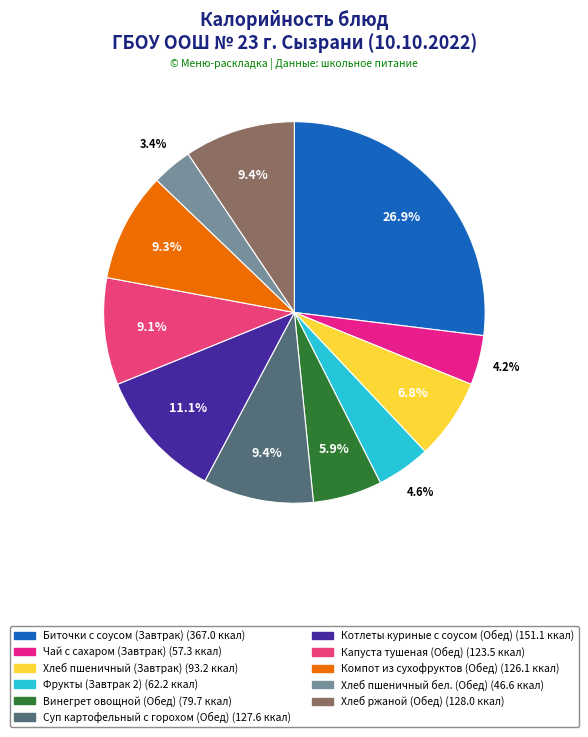

Is there any slice that represents more than half of the pie?

No